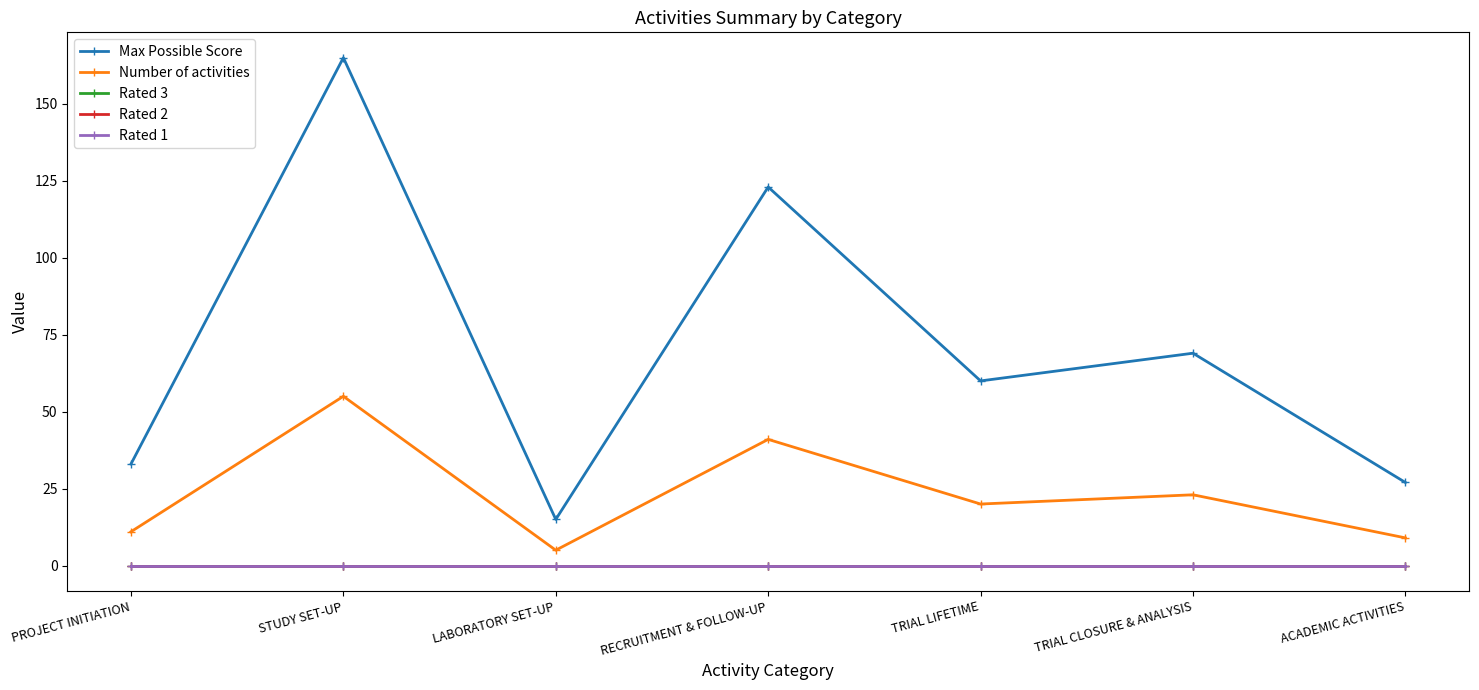

Which series has the largest total across all categories?

Max Possible Score